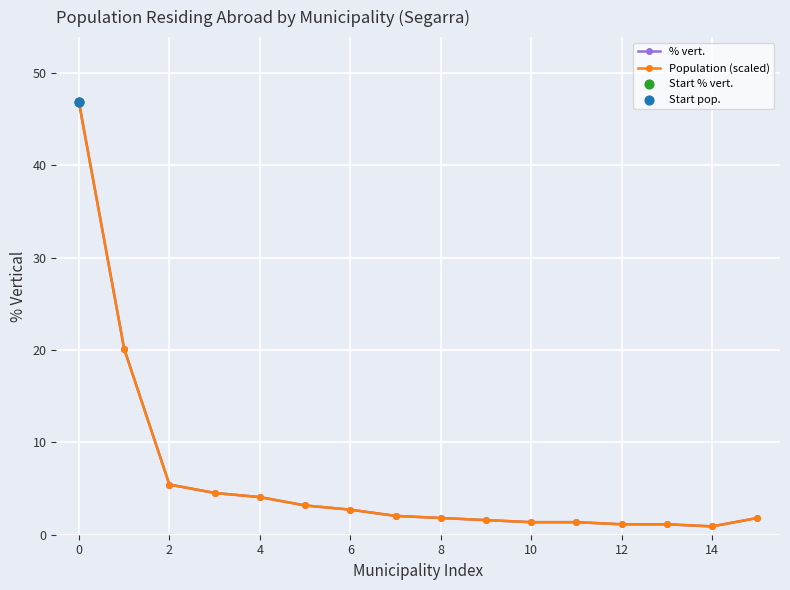

What is the greatest value displayed?

46.8